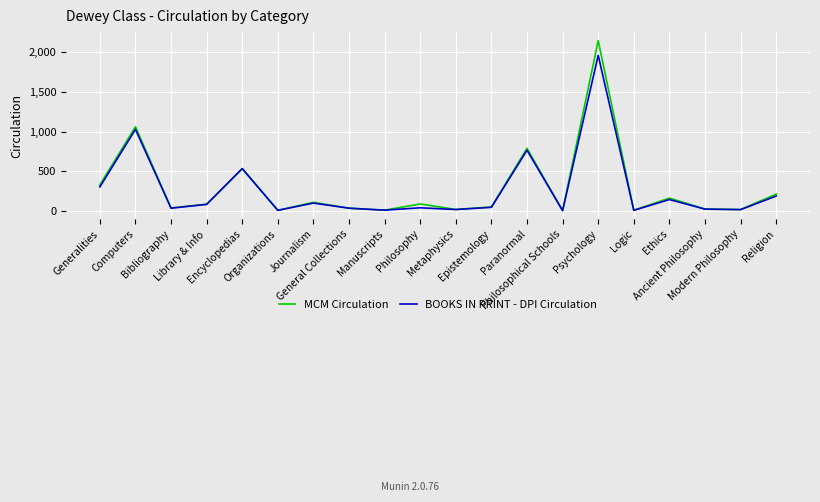

True or false: MCM Circulation has more than 1 points higher than both neighbors.

True